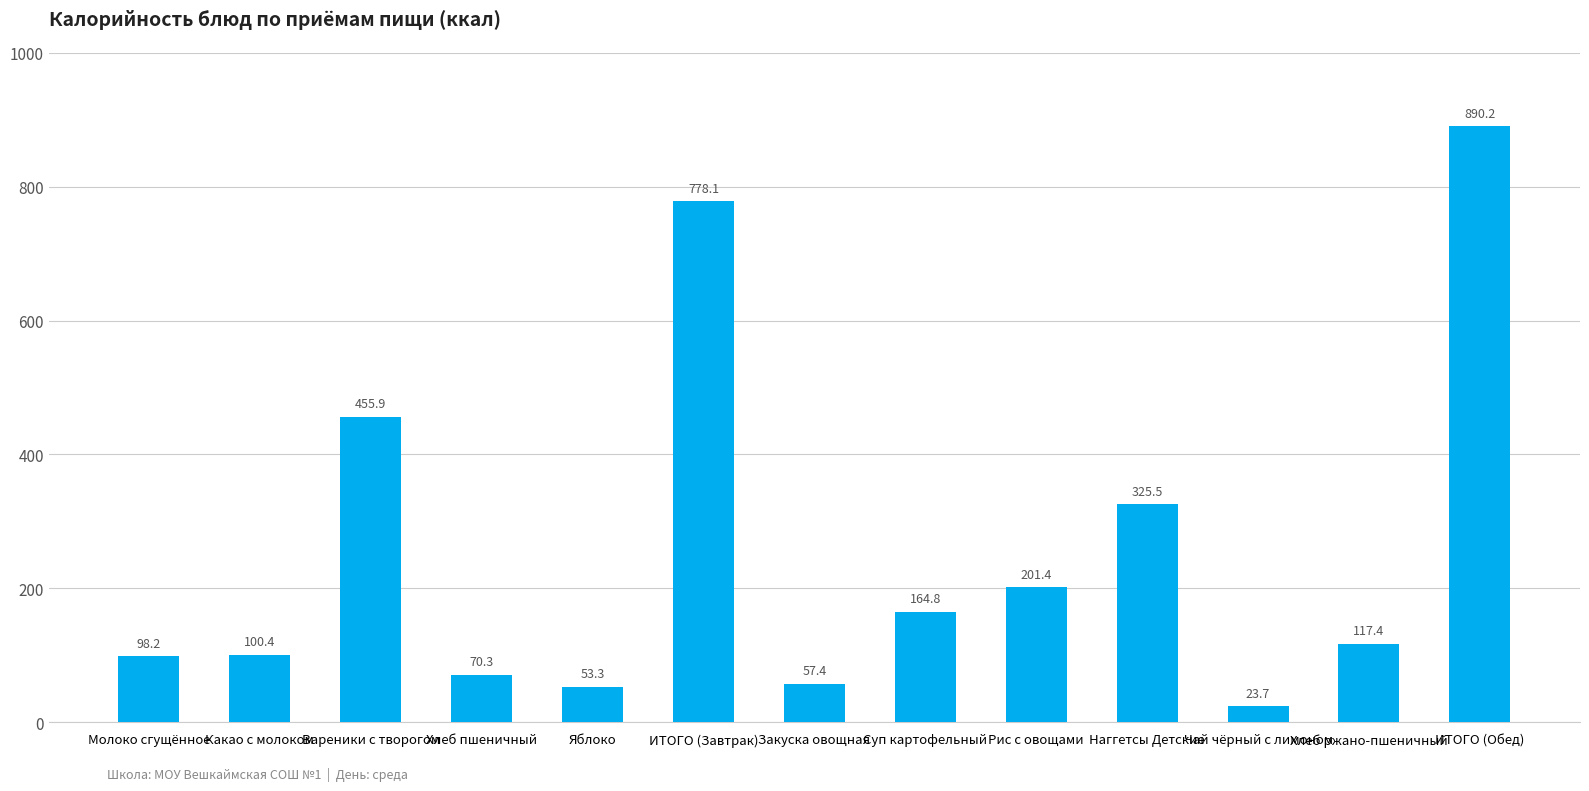

What is the label of the 13th bar from the left?

ИТОГО (Обед)